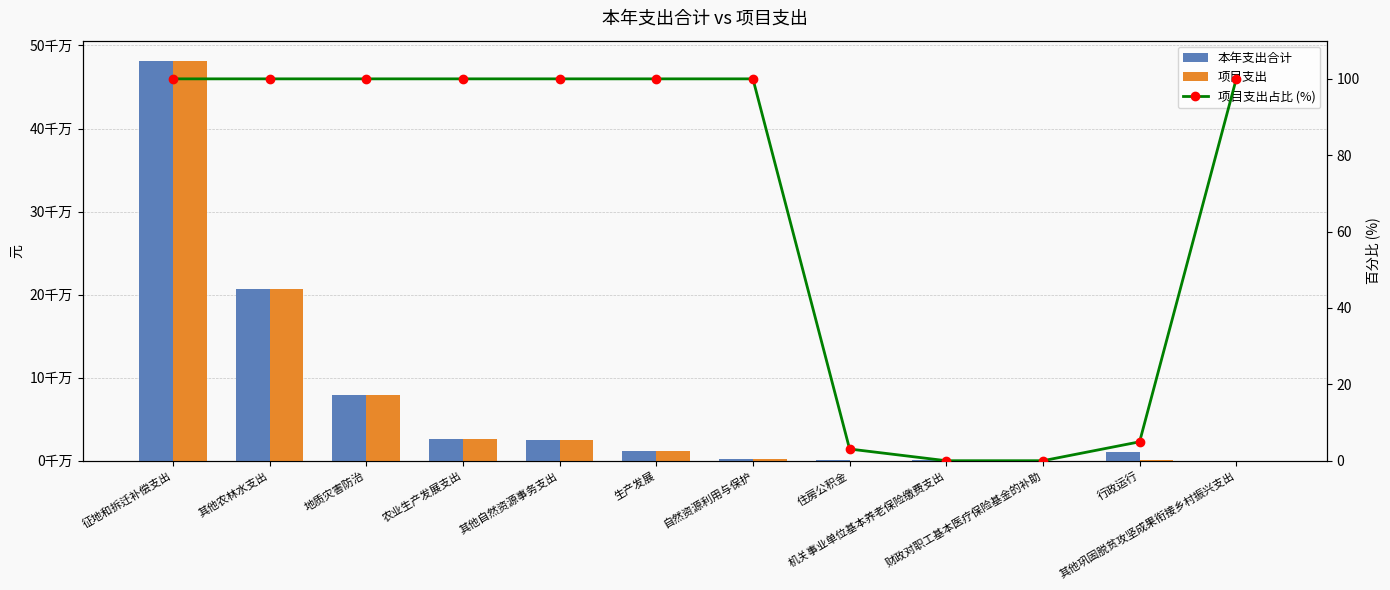

What is the difference between the second highest and minimum values in the 项目支出 series?

207057656.0